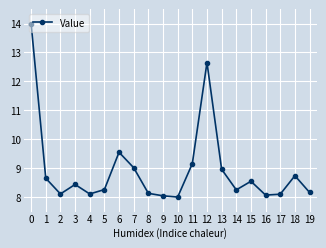

What is the difference between the values at 1 and 7?

0.4